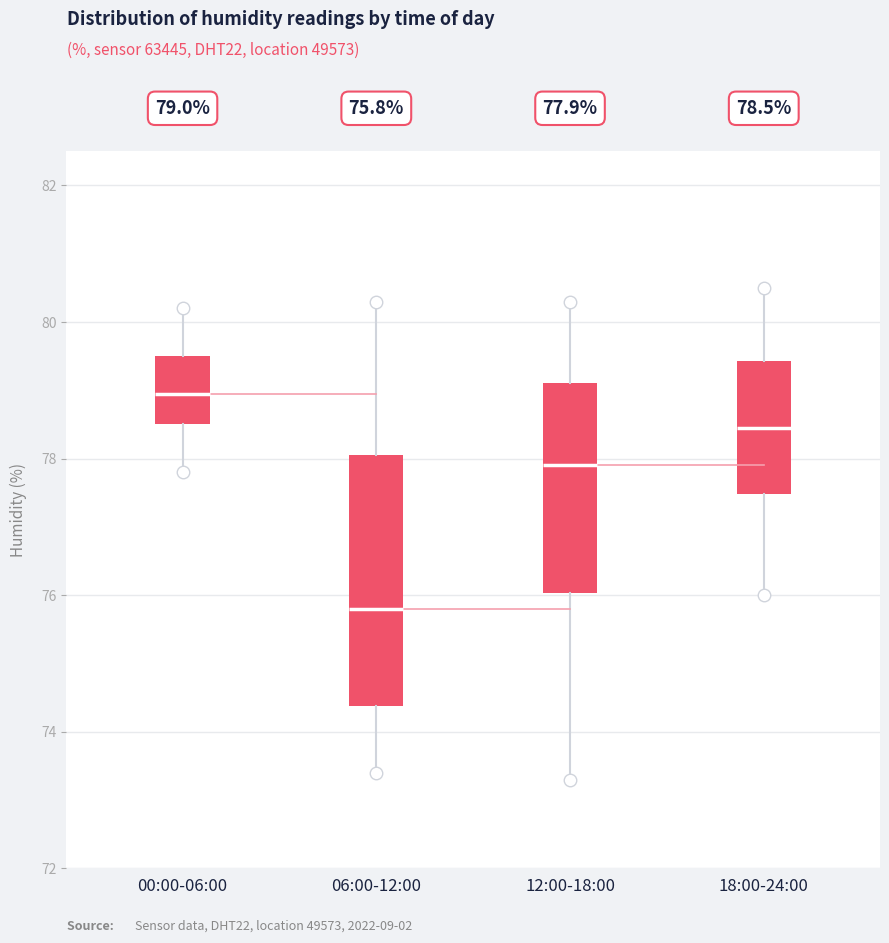

Which box has the highest median line?

00:00-06:00